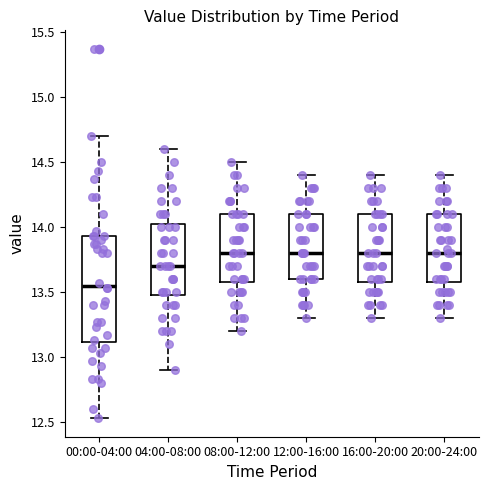

Reading left to right, transcribe this box plot: for each box, give where its median line is, the range the box spans, and where its two whiskers end, as read against the y-axis. The values are not printed on the chart, so give them approximately, as read against the axis.

00:00-04:00: median 13.55, box 13.10 to 13.95, whiskers 12.55 to 14.70
04:00-08:00: median 13.70, box 13.50 to 14.05, whiskers 12.90 to 14.60
08:00-12:00: median 13.80, box 13.60 to 14.10, whiskers 13.20 to 14.50
12:00-16:00: median 13.80, box 13.60 to 14.10, whiskers 13.30 to 14.40
16:00-20:00: median 13.80, box 13.60 to 14.10, whiskers 13.30 to 14.40
20:00-24:00: median 13.80, box 13.60 to 14.10, whiskers 13.30 to 14.40